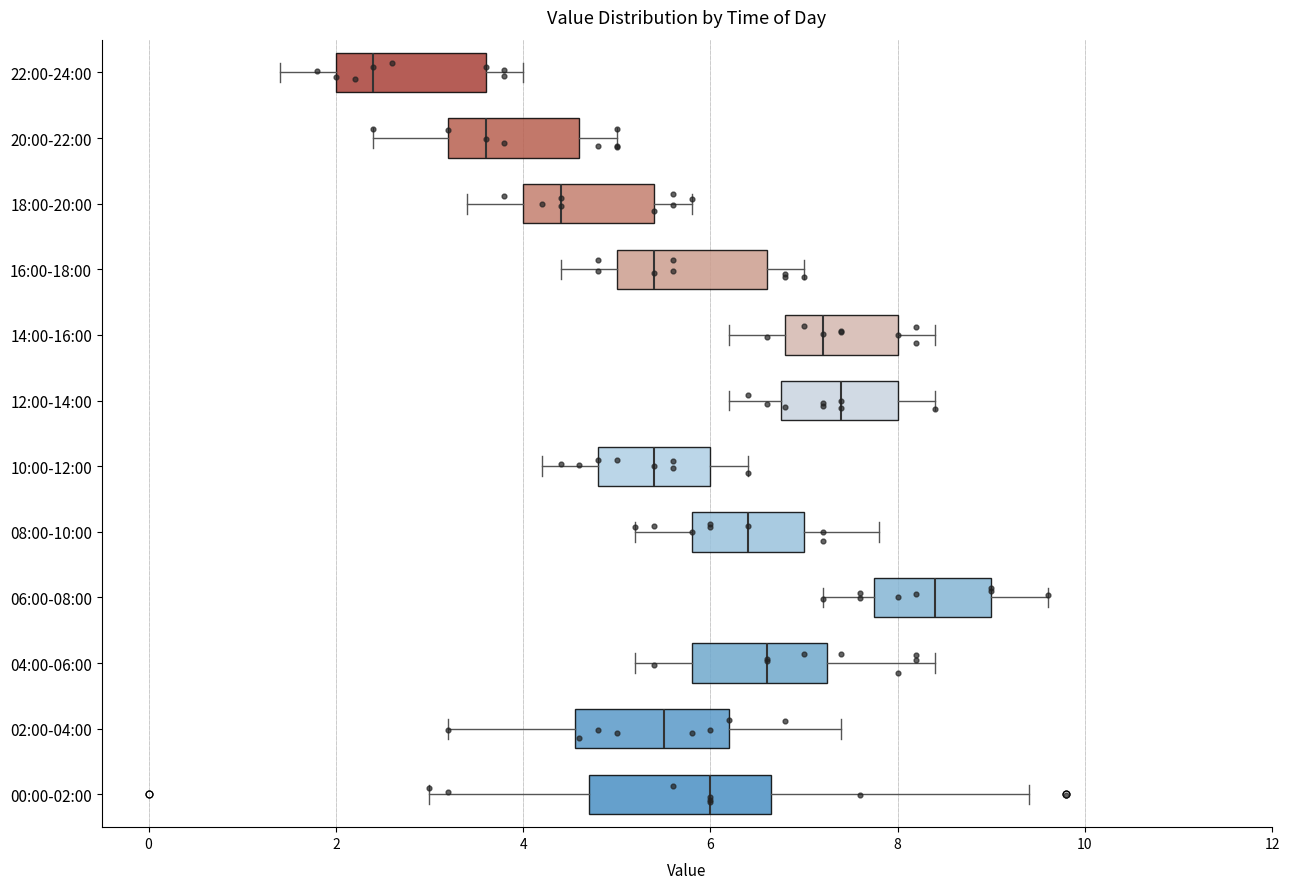

Where is the right edge of the box for 12:00-14:00 on the x-axis? The values are not printed on the chart, so give them approximately, as read against the axis.

8.0